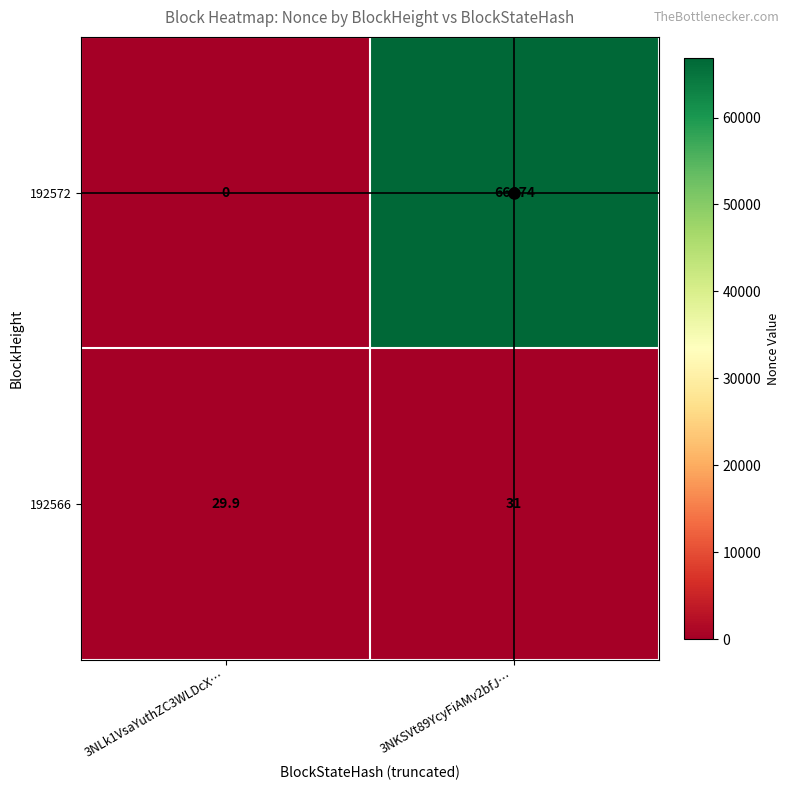

Is the value of 192566 at 3NLk1VsaYuthZC3WLDcX… greater than the value of 192572 at 3NKSVt89YcyFiAMv2bfJ…?

No